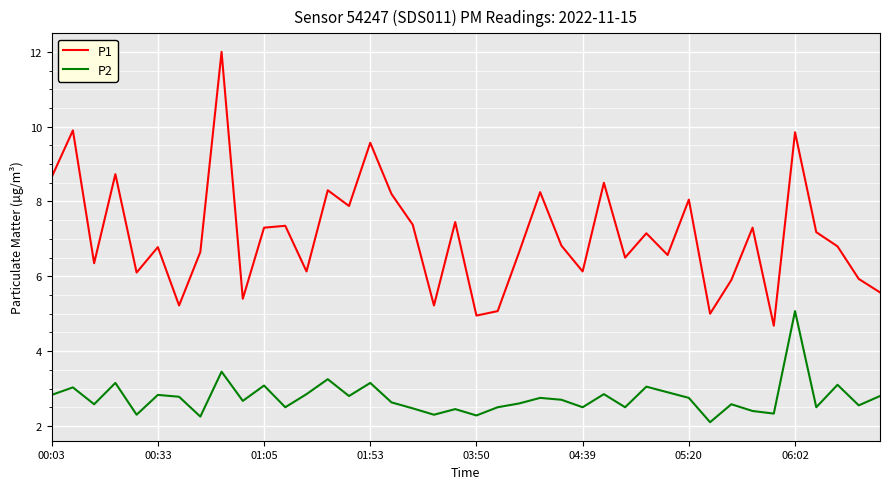

Rank the series by their average value, from lowest to highest.

P2, P1